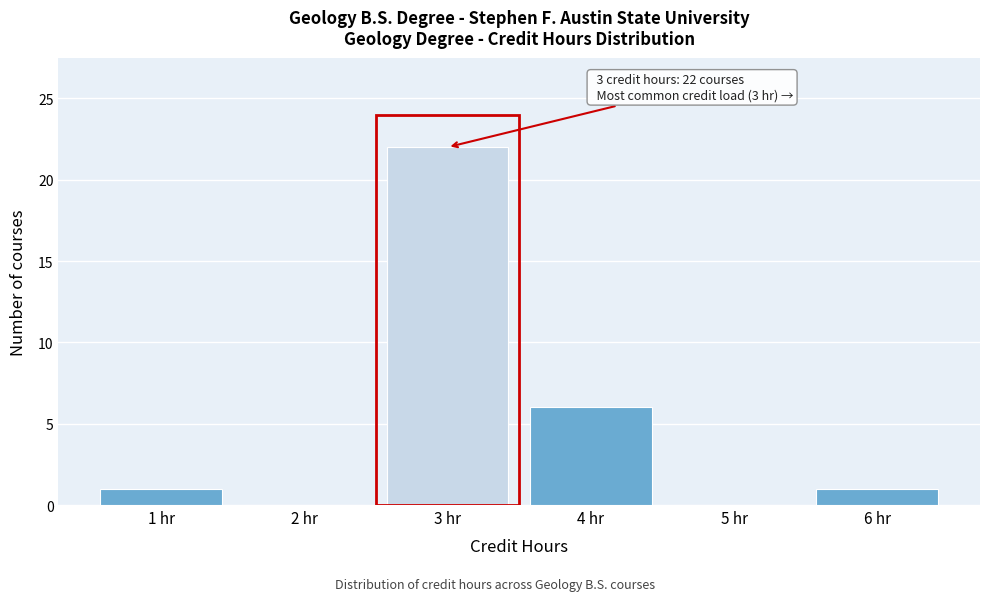

Reading right to left, extract all data points from this chart.

6 hr=1	5 hr=0	4 hr=6	3 hr=22	2 hr=0	1 hr=1